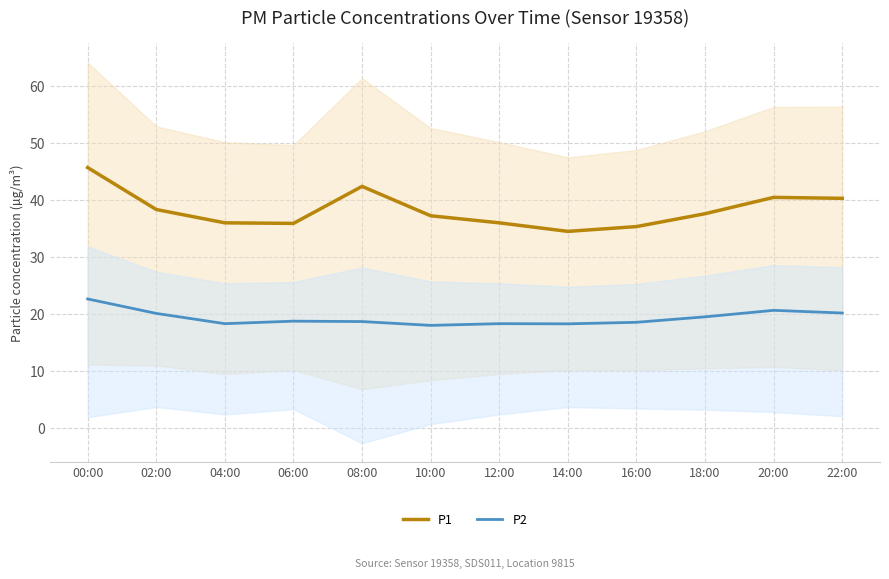

How many distinct data groups are displayed?

2